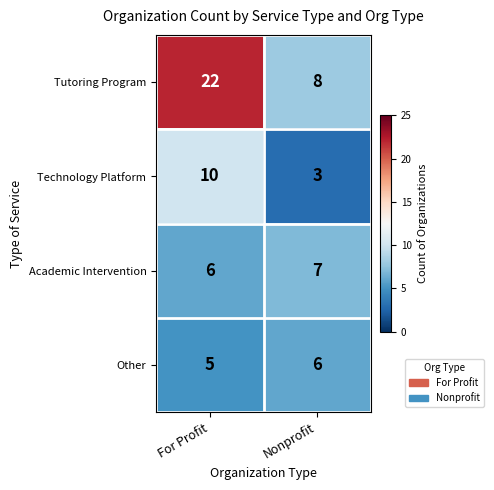

What is the total value across all series at Nonprofit?

24